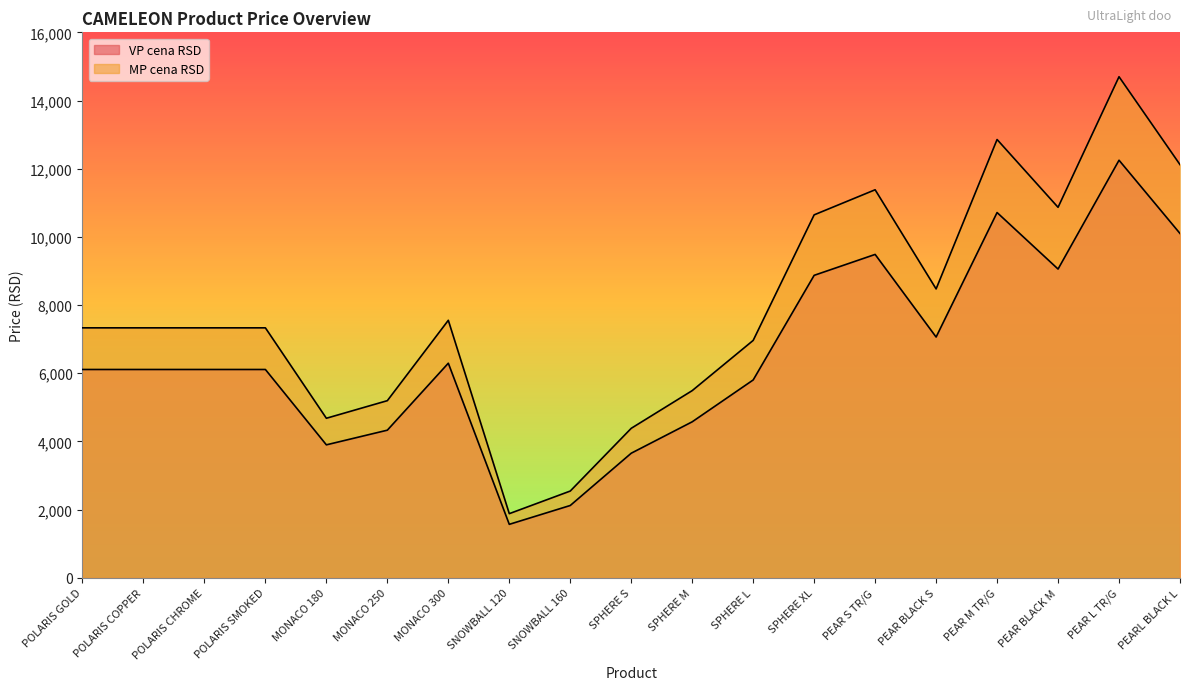

Is it true that MP cena RSD equals 13415.3 at MONACO 300?

False